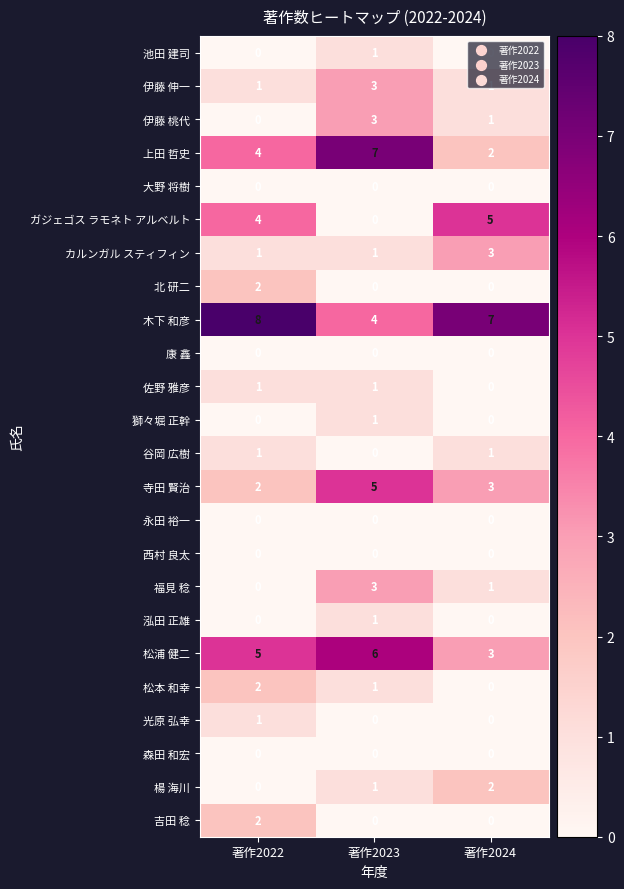

At which category is the sum across all series the highest?

著作2023